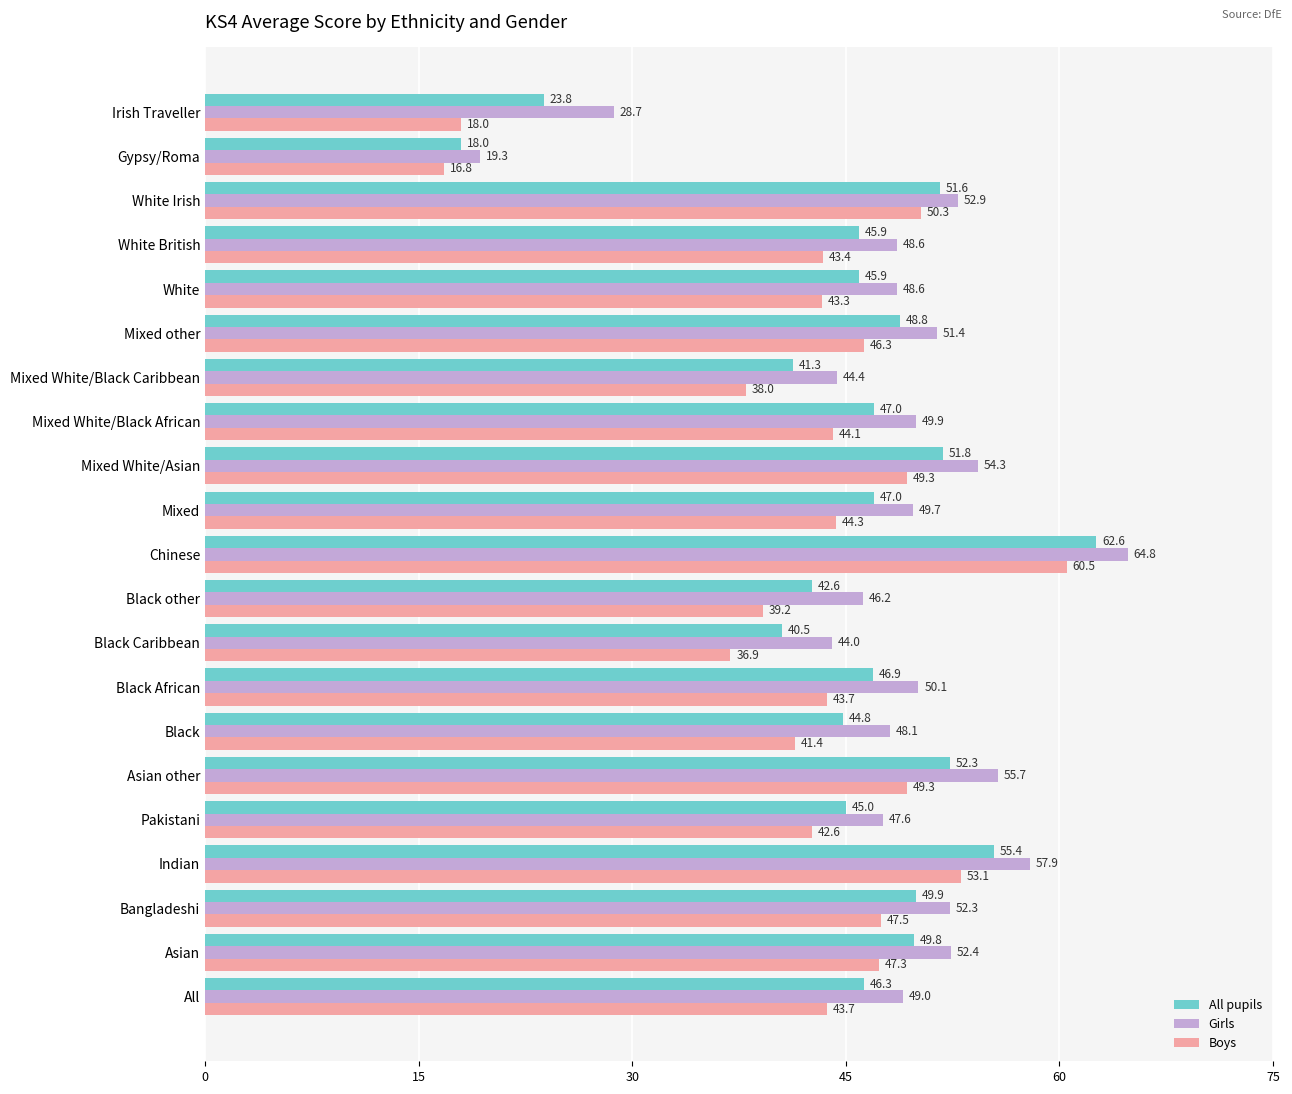

What is the maximum value for Girls?

64.8